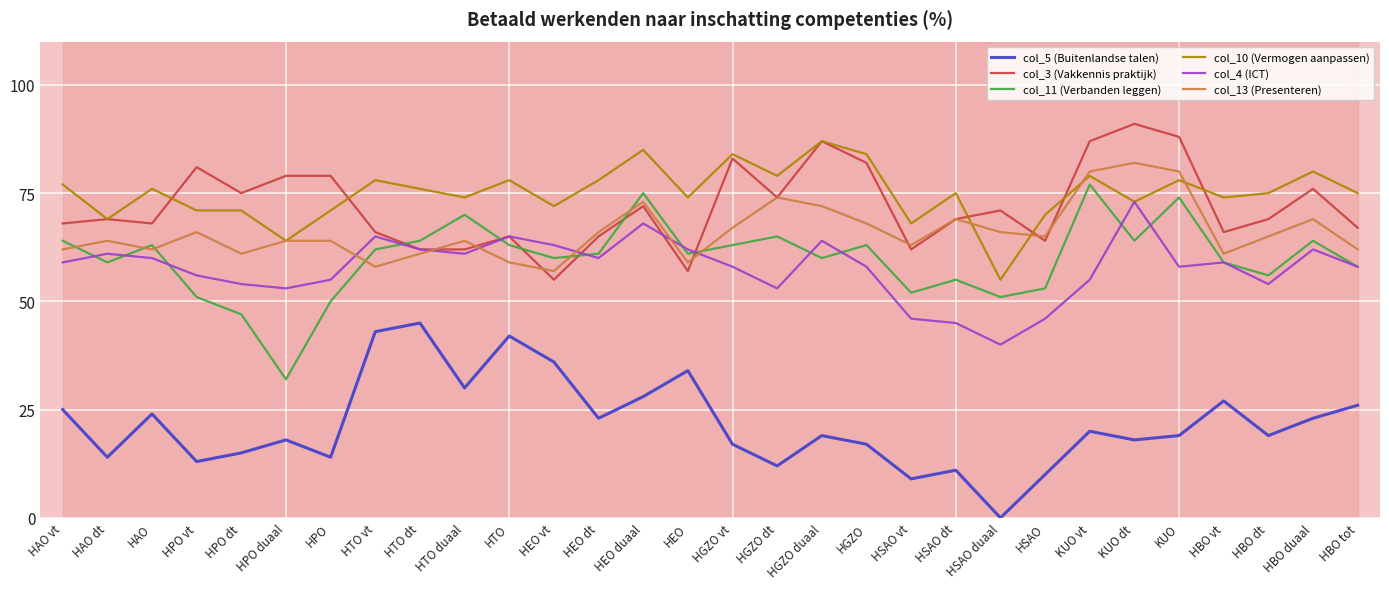

True or false: col_10 (Vermogen aanpassen) has a value of 37 at HSAO duaal.

False